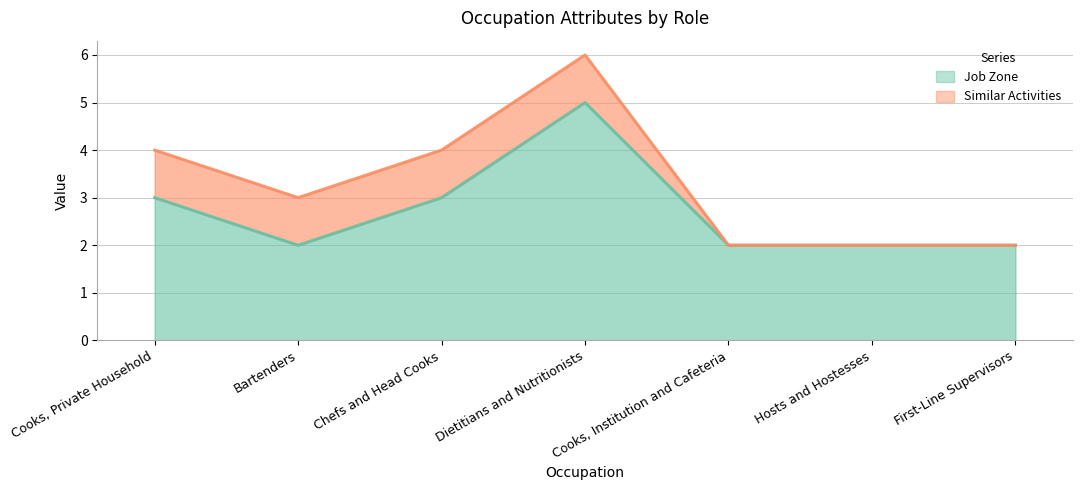

Reading right to left, extract all data points from this chart.

2	2	2	5	3	2	3